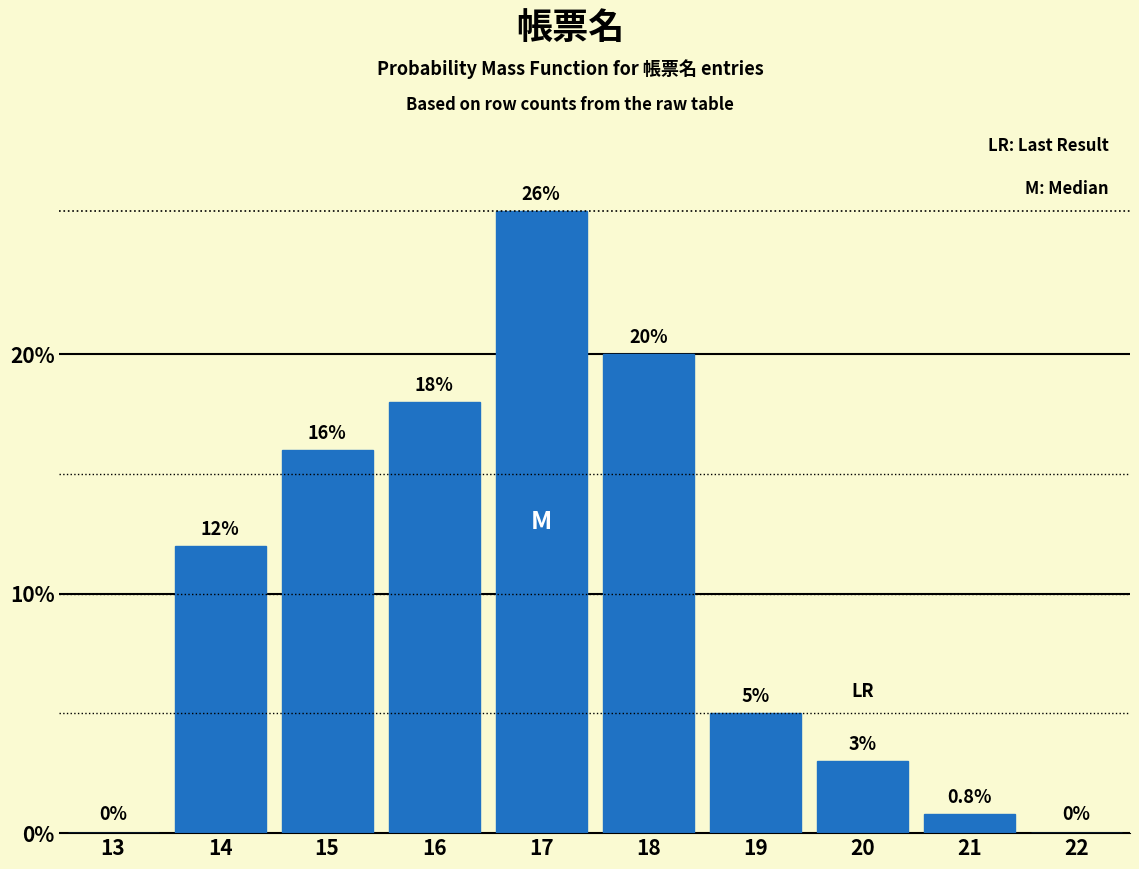

Reading left to right, list all the values displayed in this chart.

13=0.0	14=12.0	15=16.0	16=18.0	17=26.0	18=20.0	19=5.0	20=3.0	21=0.8	22=0.0